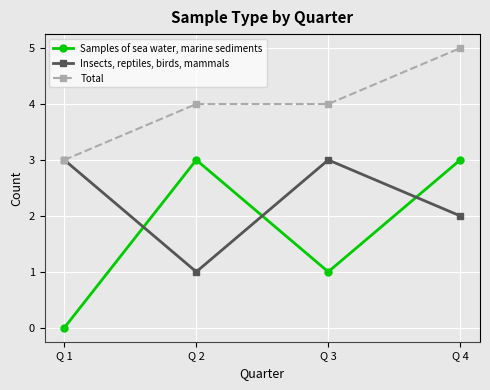

At which category is the sum across all series the highest?

Q 4